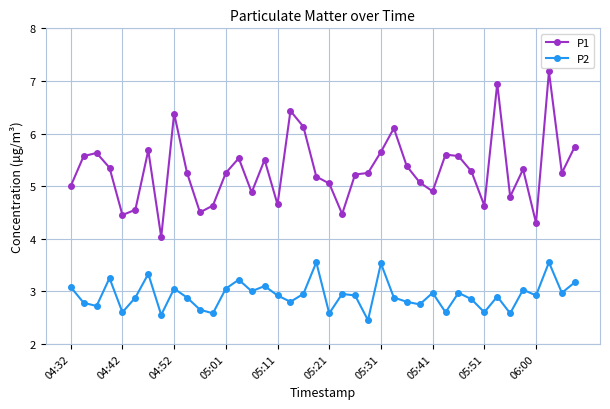

Which series has the widest spread of values?

P1